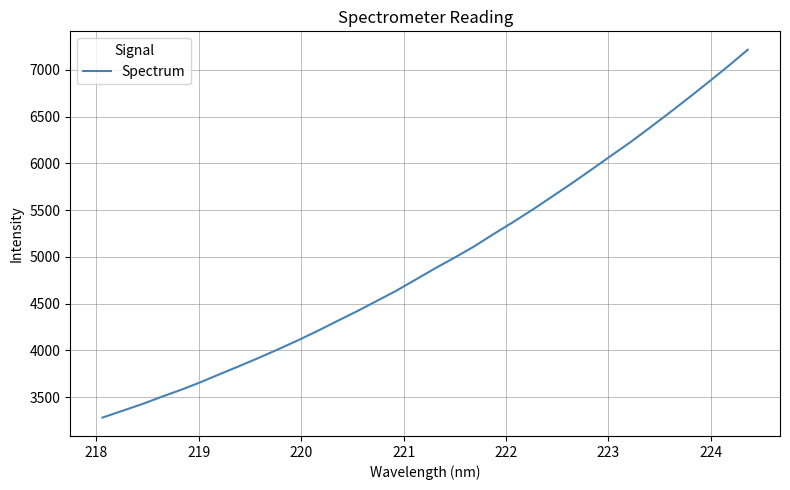

What is the greatest value displayed?

7215.9